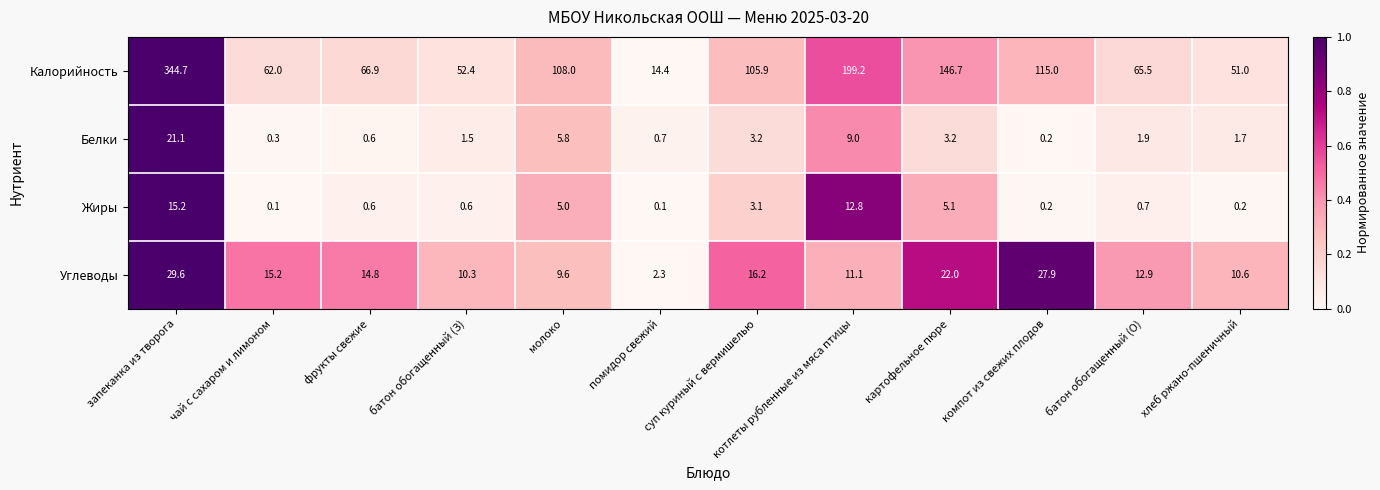

Read the Калорийность value at чай с сахаром и лимоном.

62.0